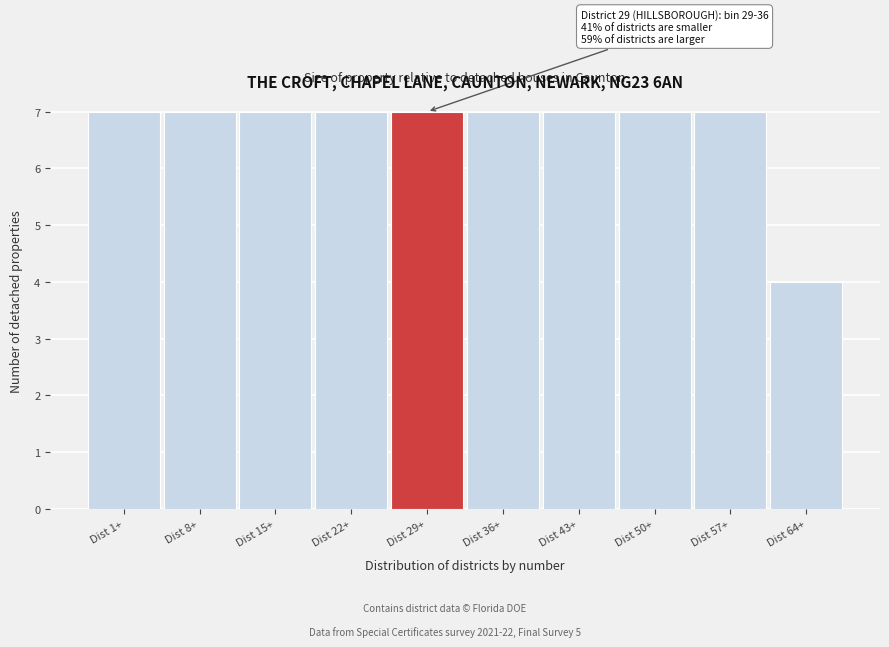

Reading right to left, list all the values displayed in this chart.

4	7	7	7	7	7	7	7	7	7